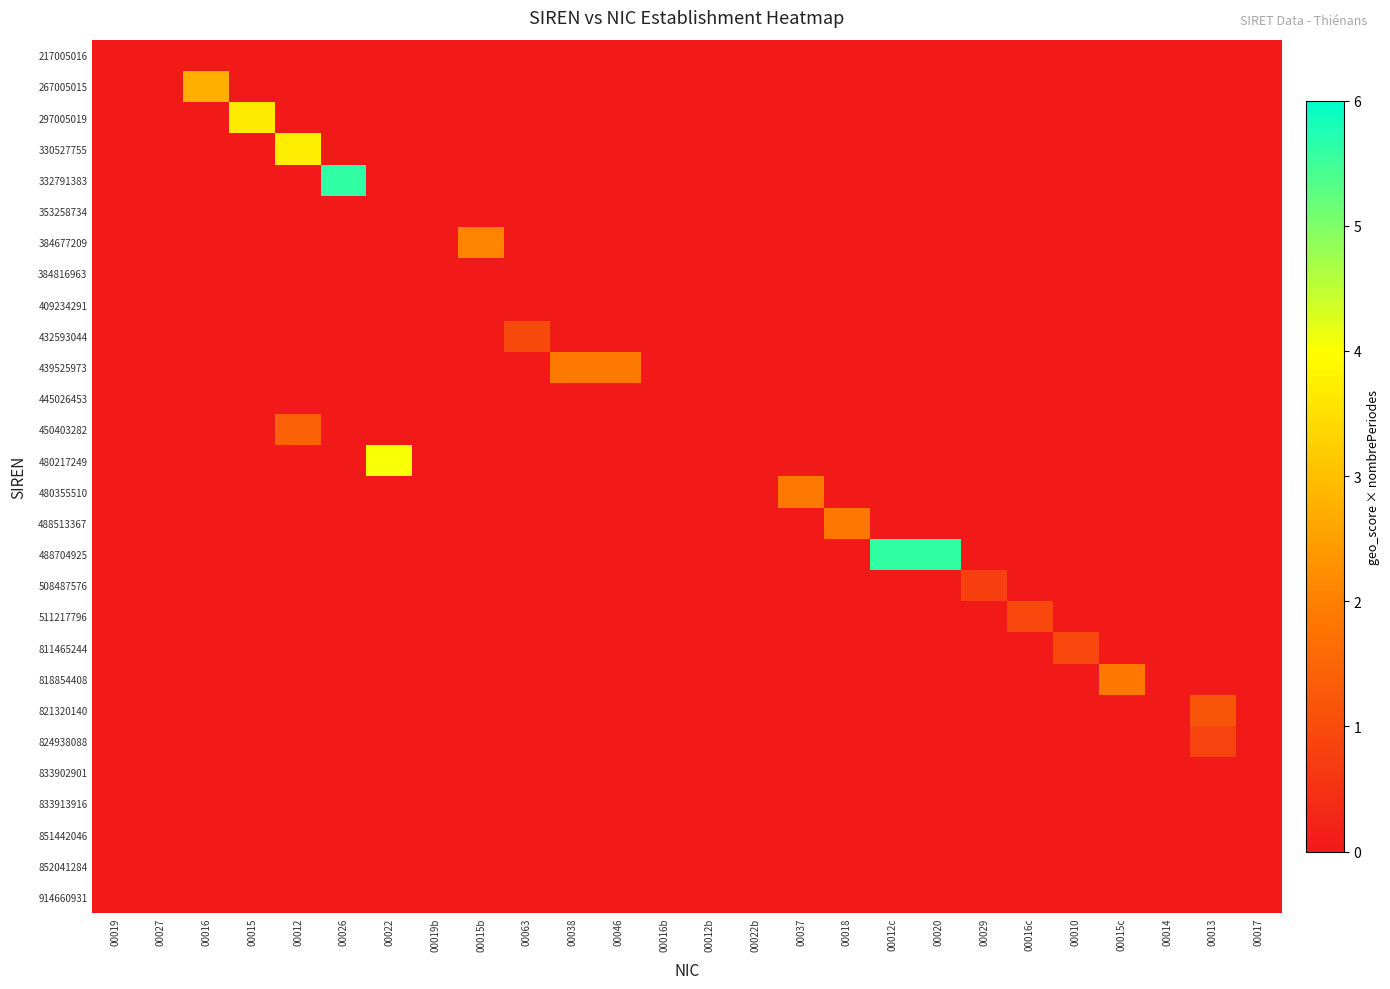

Which label corresponds to the largest value in the chart?

00026